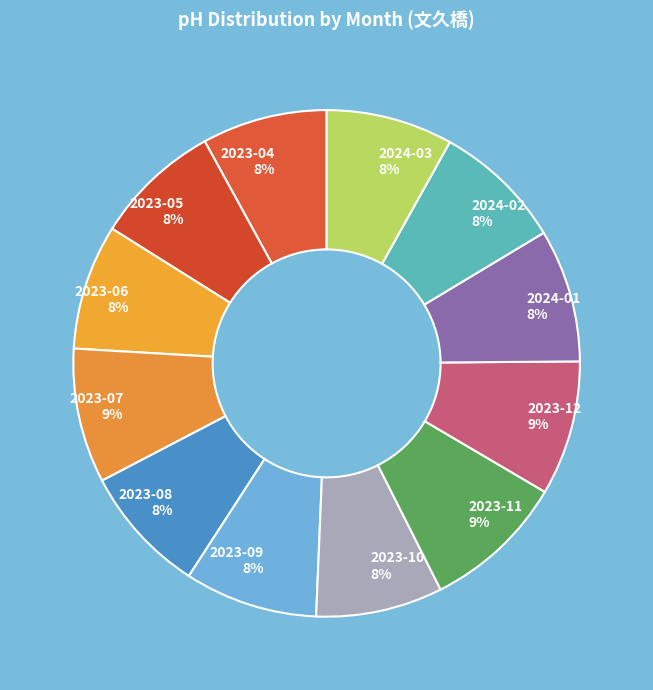

Count the number of slices in the pie.

12